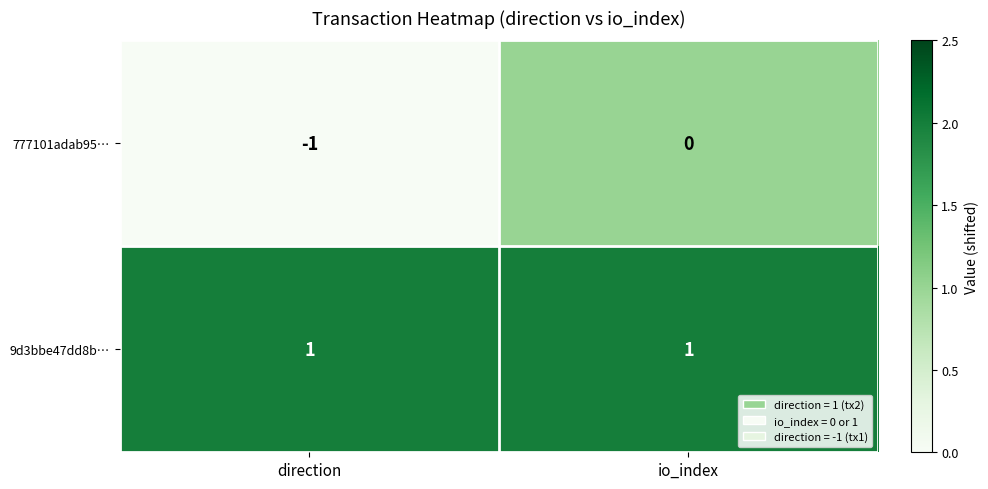

Rank the series by their average value, from lowest to highest.

777101adab95…, 9d3bbe47dd8b…